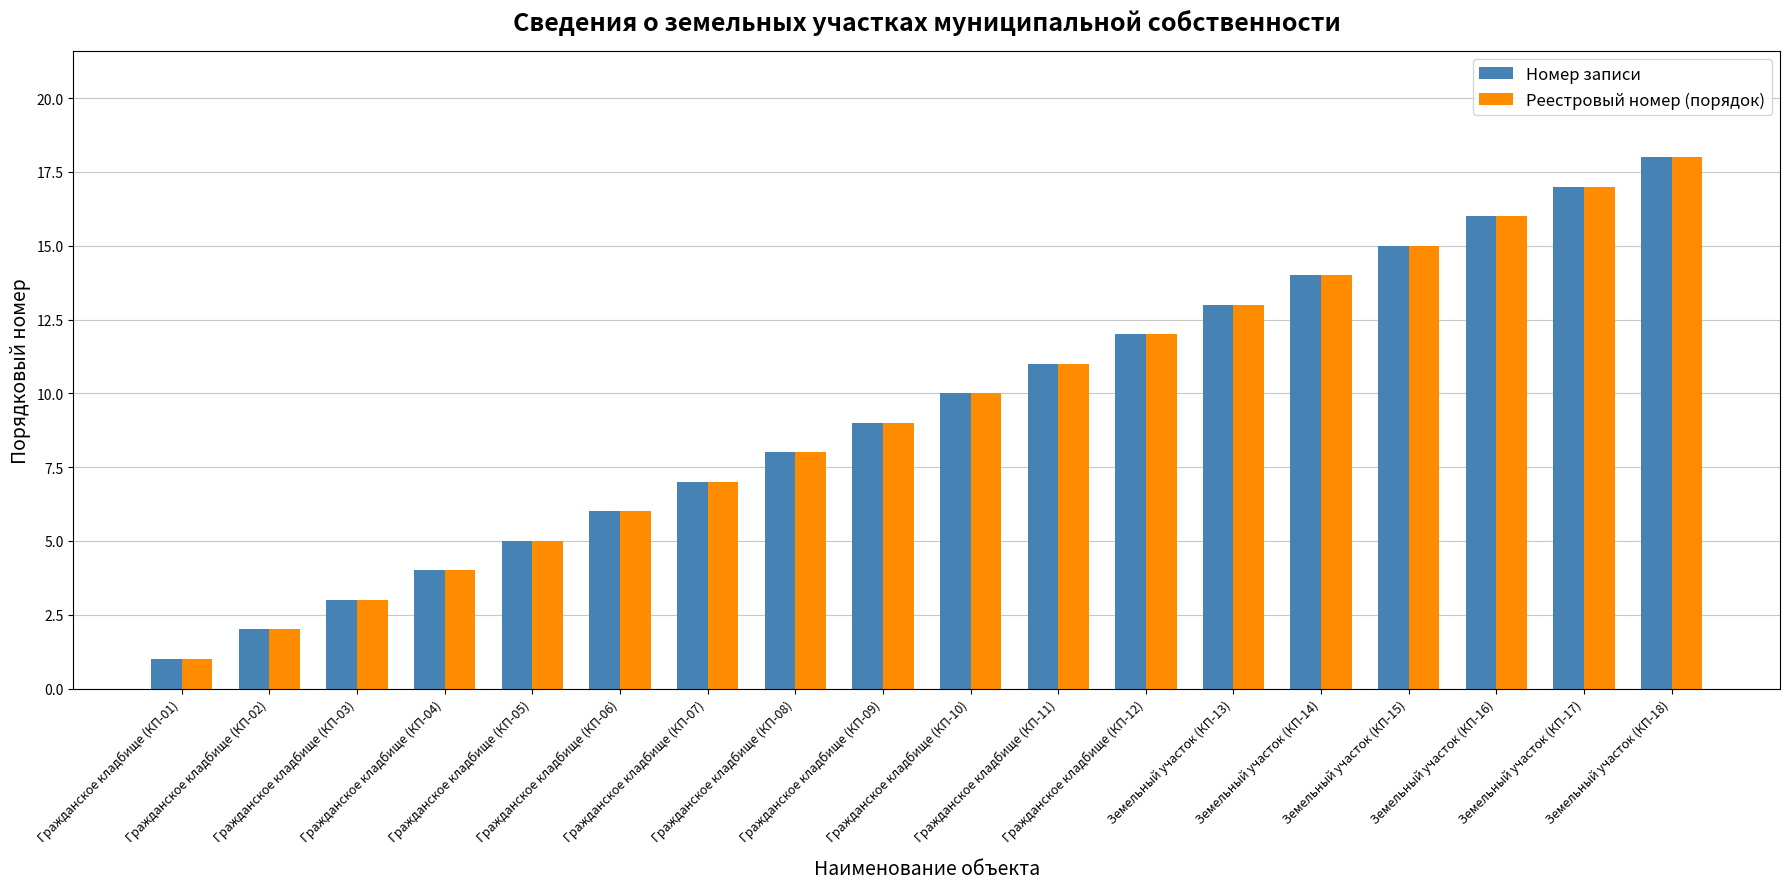

How many values in the Номер записи series are below 10?

9